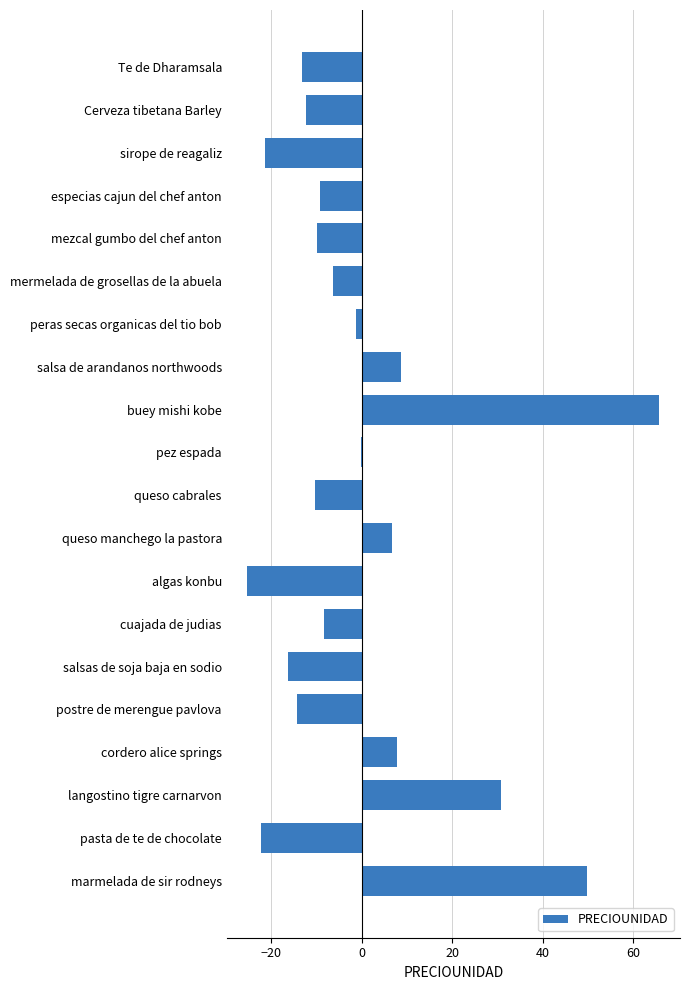

What is the greatest value displayed?

65.8